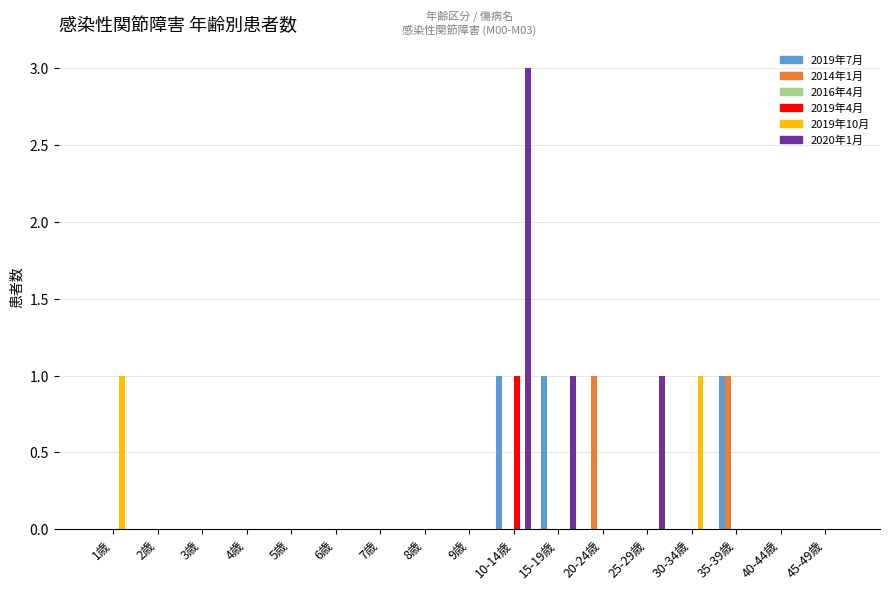

At which category does the chart reach its peak across all series?

10-14歳